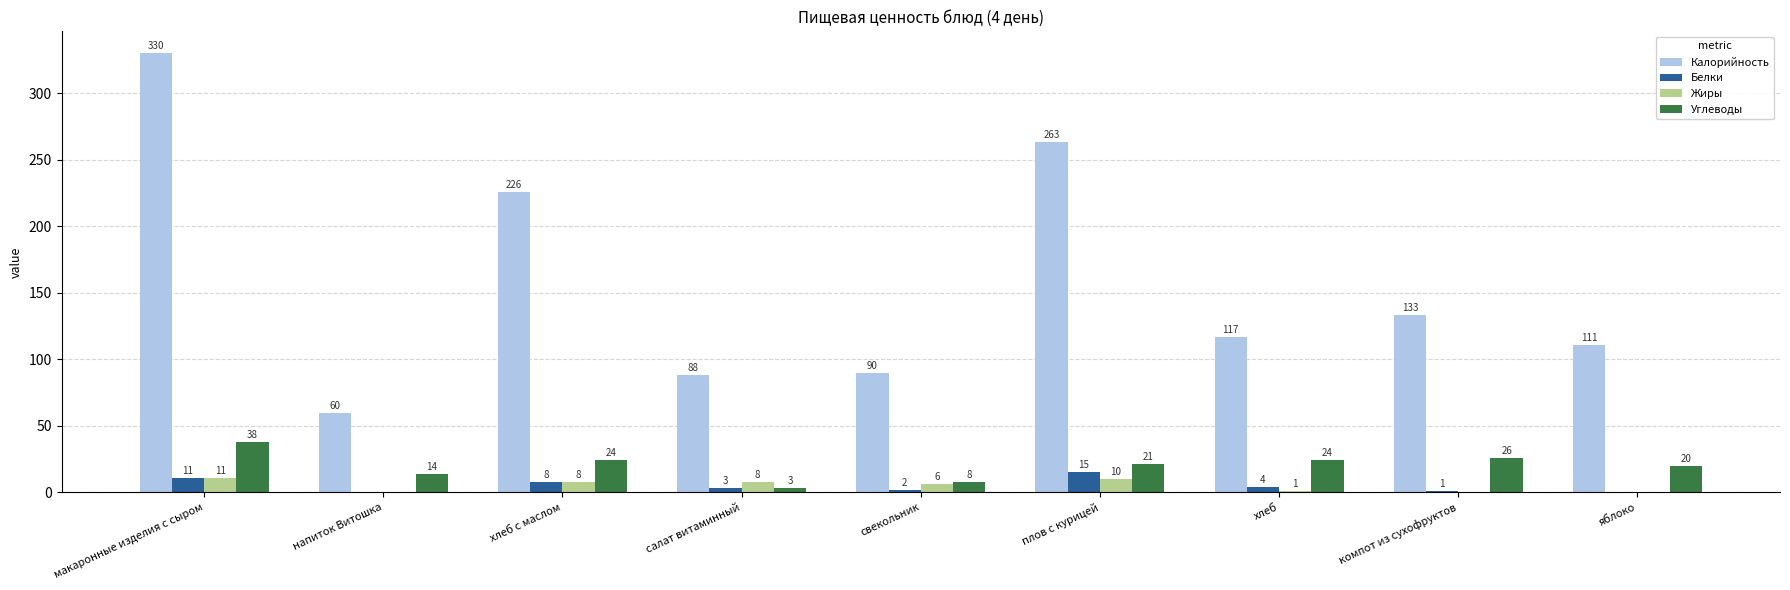

What is the total value across all series at свекольник?

106